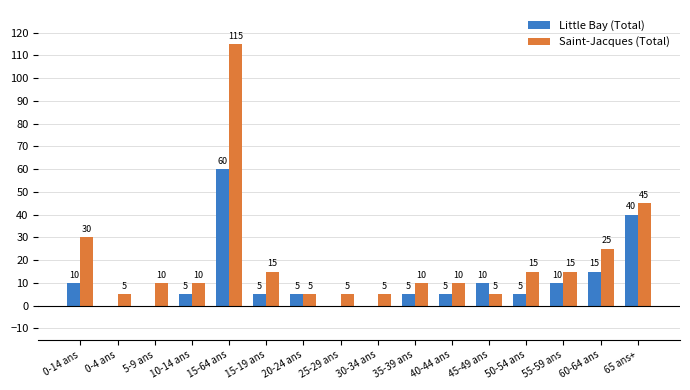

What is the sum of the Saint-Jacques (Total) values at 15-19 ans and 60-64 ans?

40